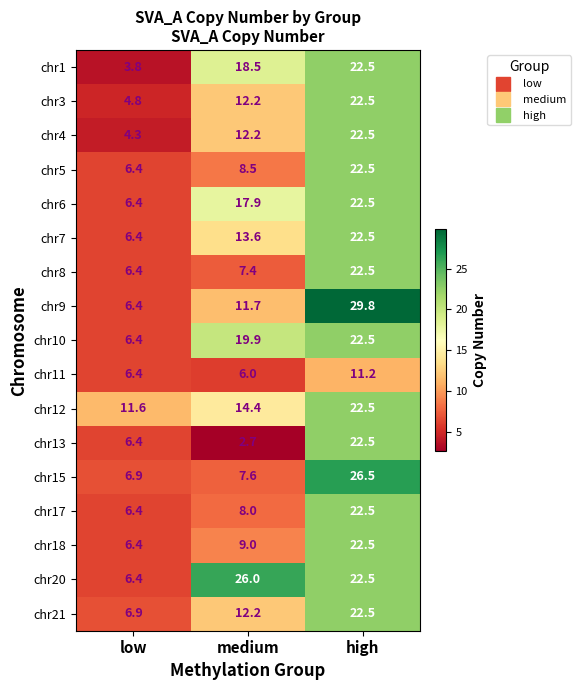

At which label does chr9 first exceed 11?

medium